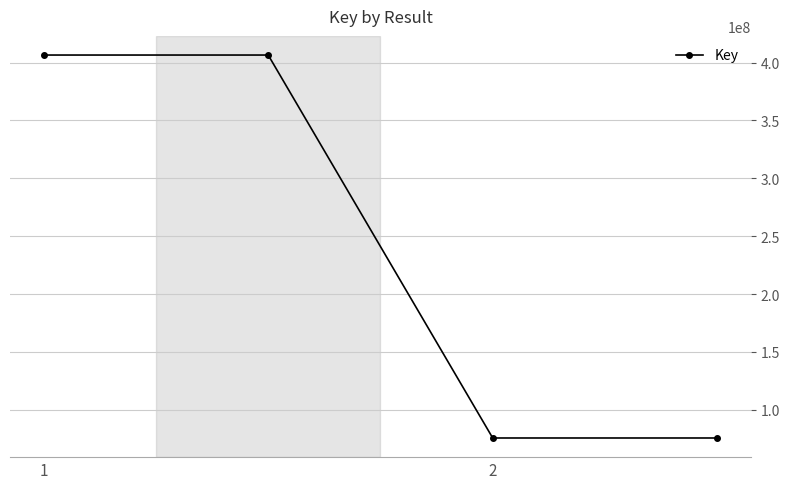

What is the difference between the second highest and second lowest values?

330866293